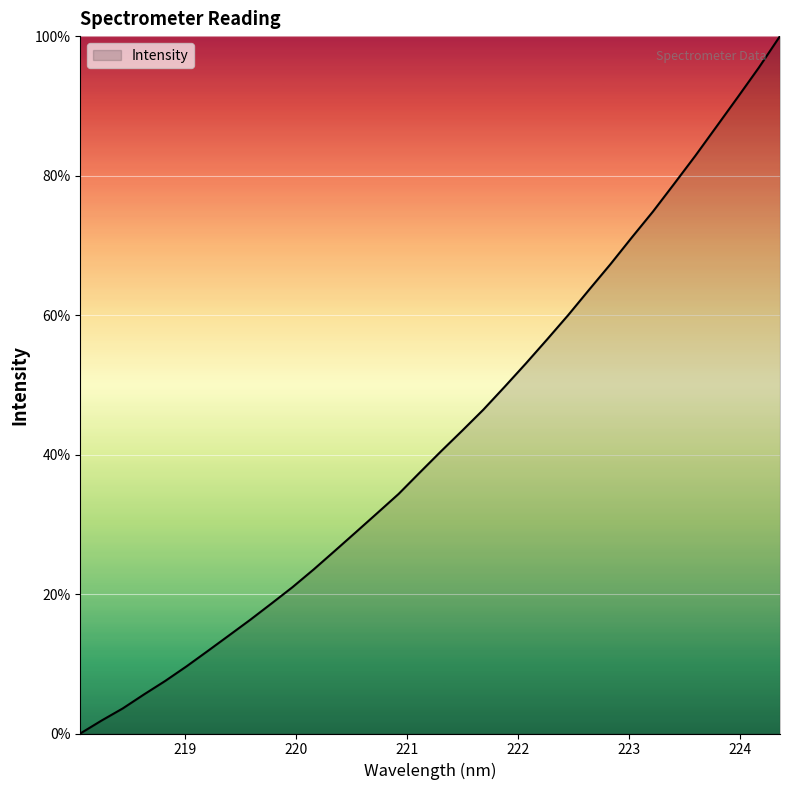

What is the difference between the second highest and minimum values?

95.5